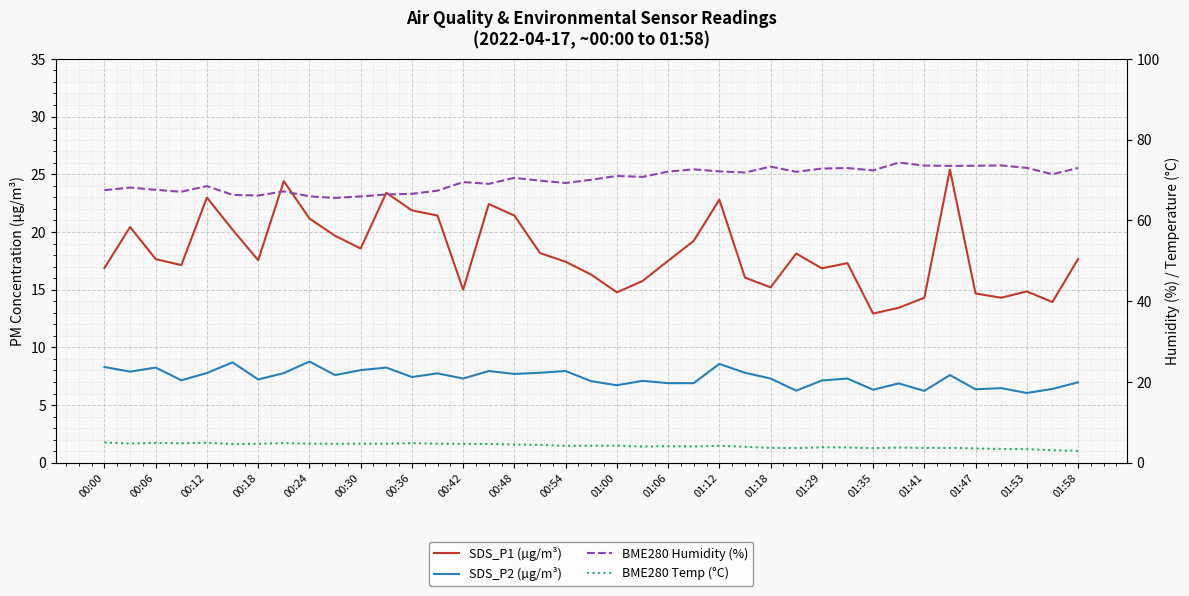

Which series has the widest spread of values?

SDS_P1 (µg/m³)